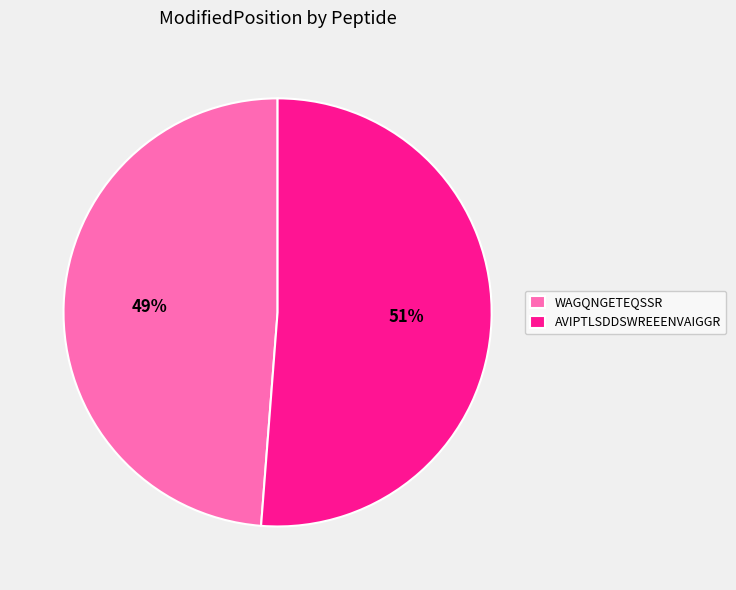

To the nearest percent, what is the average slice percentage?

50%